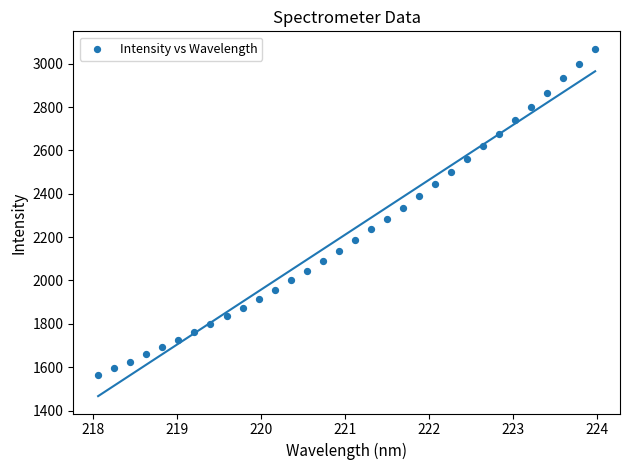

What is the range of Y values (max minus min)?

1505.7